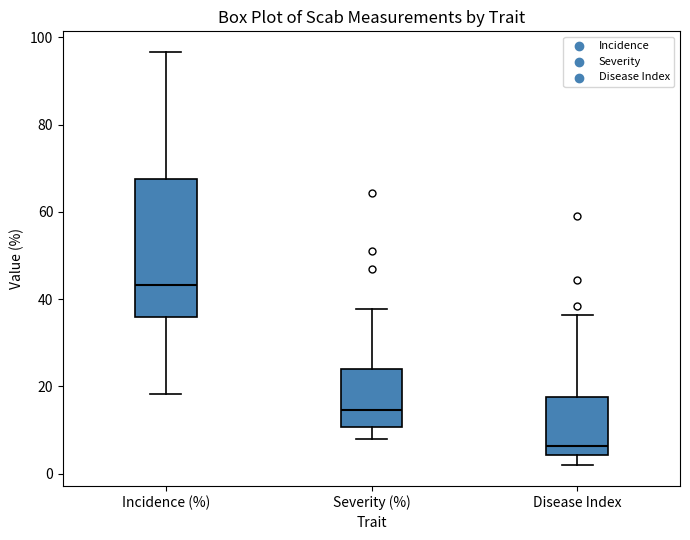

Reading left to right, transcribe this box plot: for each box, give where its median line is, the range the box spans, and where its two whiskers end, as read against the y-axis. The values are not printed on the chart, so give them approximately, as read against the axis.

Incidence (%): median 44, box 36 to 68, whiskers 18 to 96
Severity (%): median 14, box 10 to 24, whiskers 8 to 38
Disease Index: median 6, box 4 to 18, whiskers 2 to 36